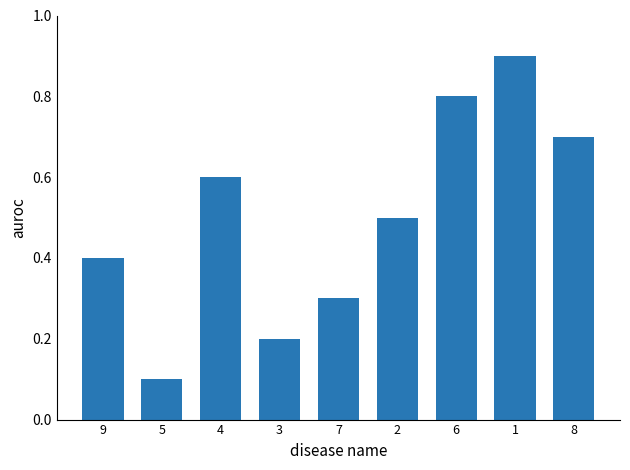

How many categories are shown in the chart?

9